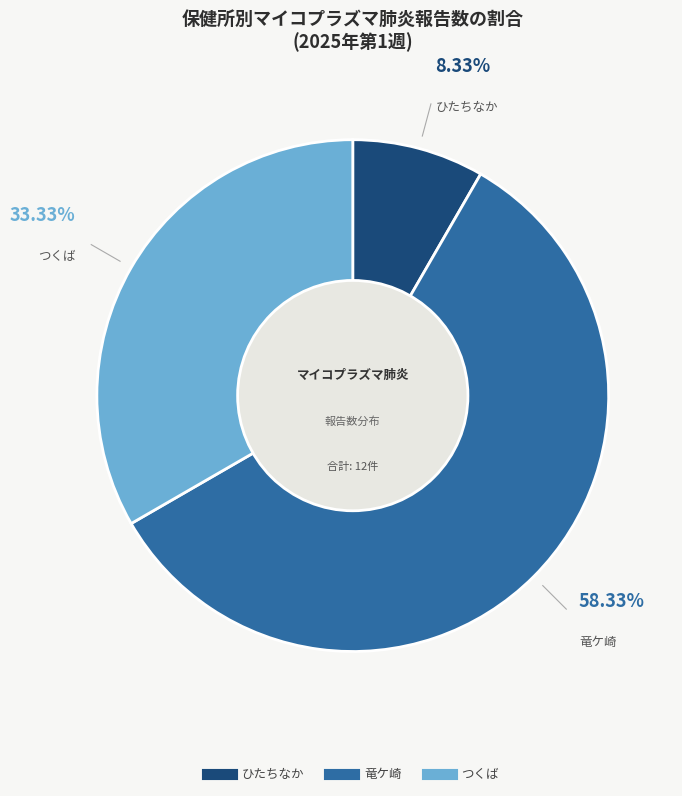

Is there any slice that represents more than half of the pie?

Yes